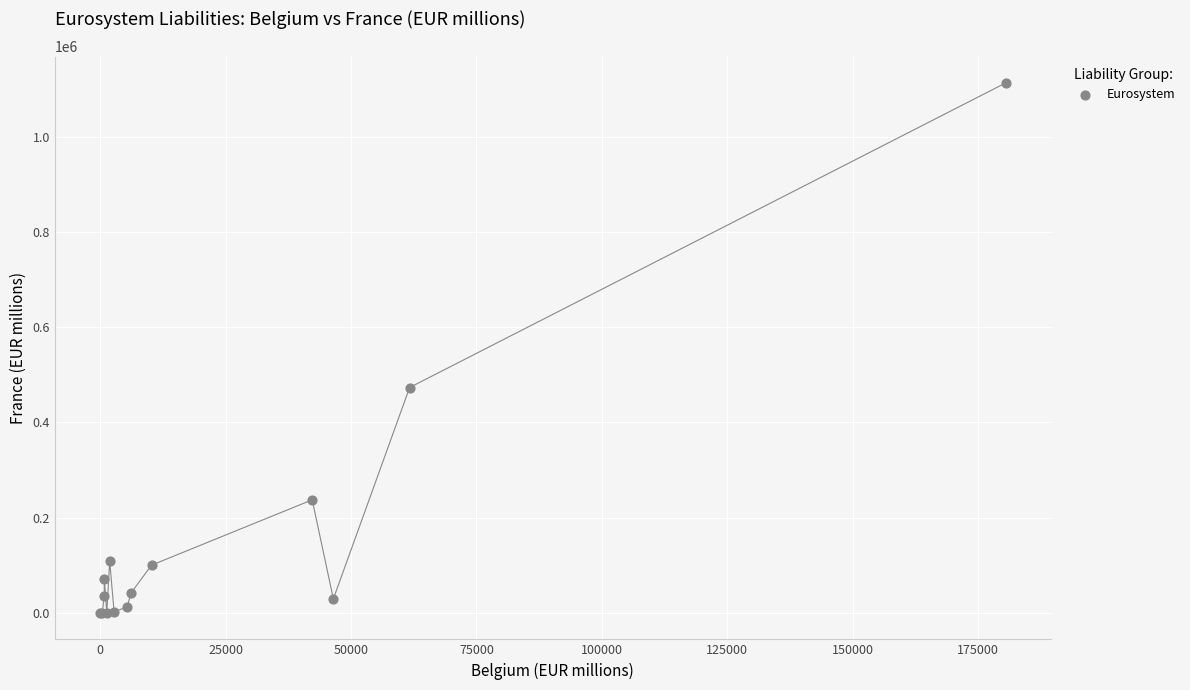

What Y value in the scatter plot is closest to 556564?

473442